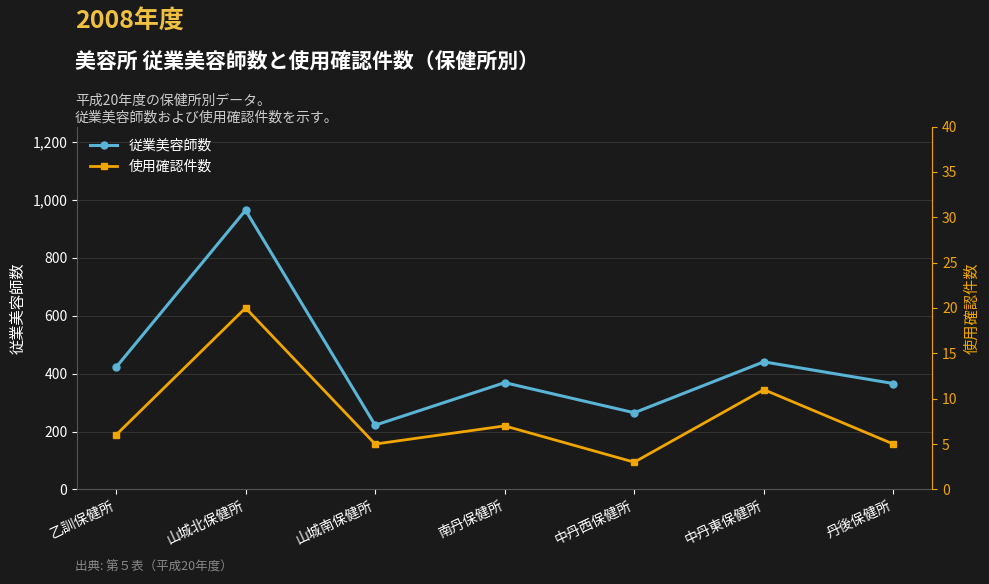

Is the value of 使用確認件数 at 中丹西保健所 greater than the value of 従業美容師数 at 中丹東保健所?

No